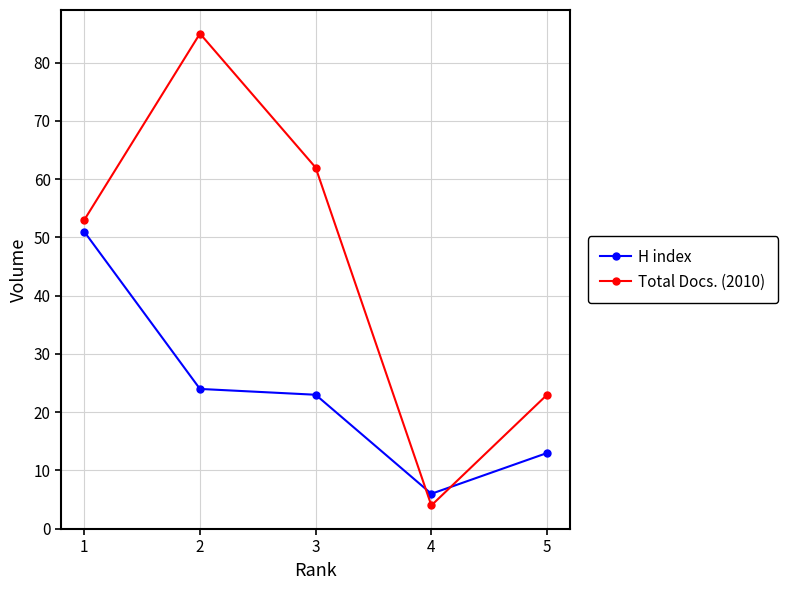

List the labels in order of Total Docs. (2010) value, largest first.

2, 3, 1, 5, 4